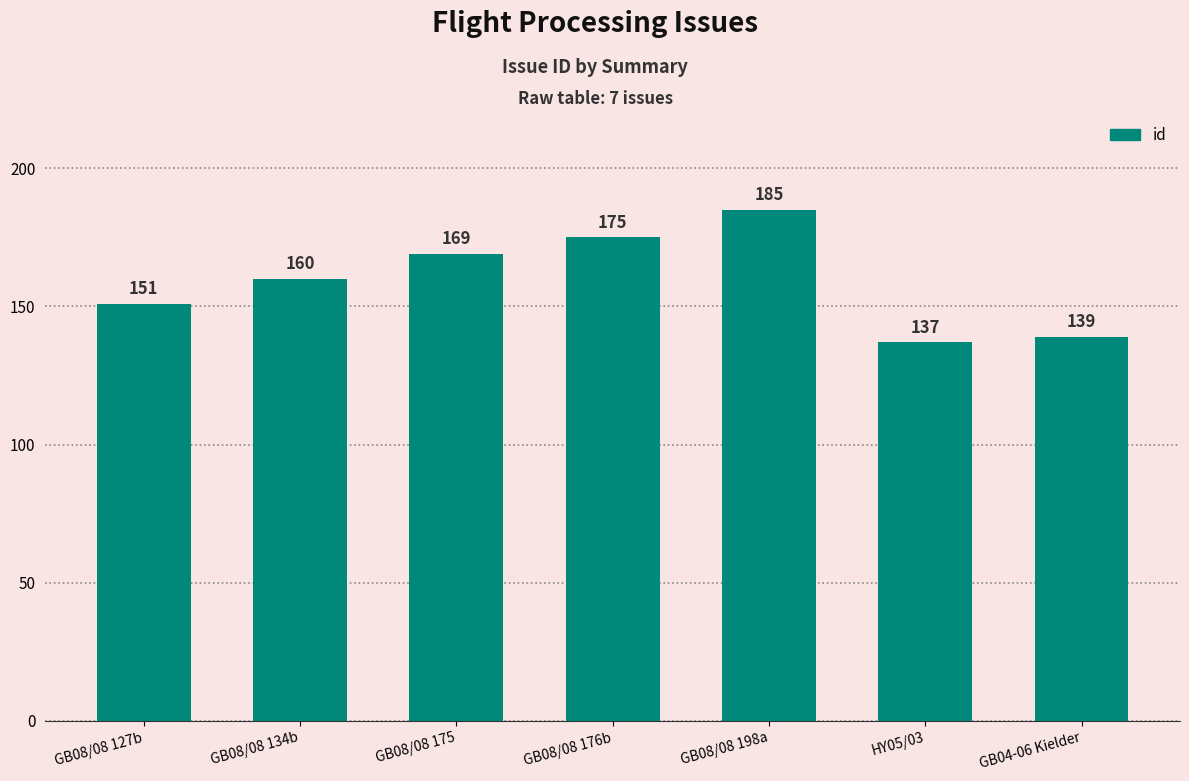

Does the chart contain any negative values?

No